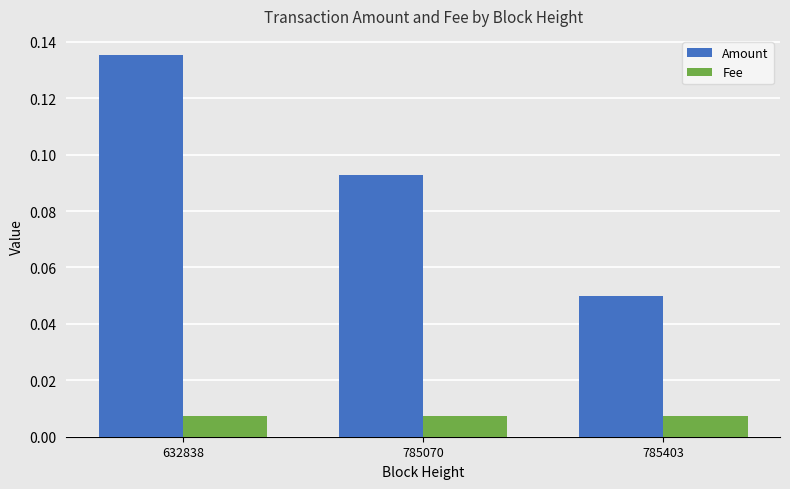

Which label corresponds to the largest value in the chart?

632838